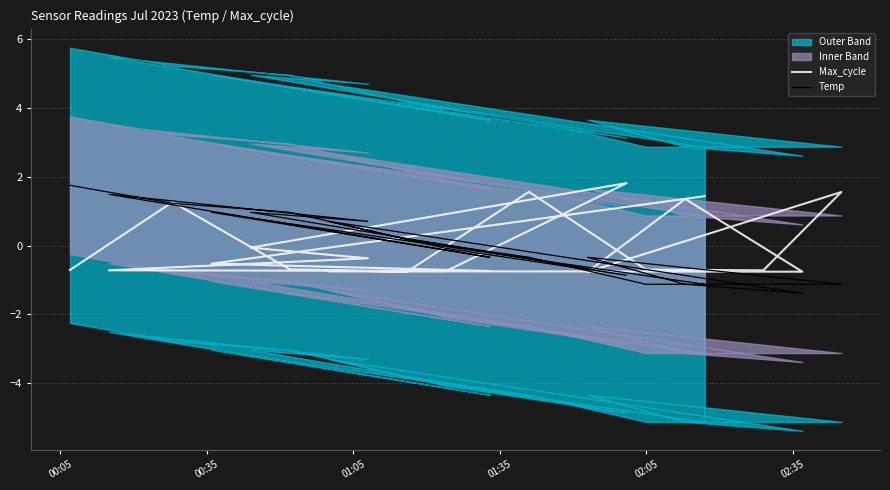

How many data points in Max_cycle are above 0?

6